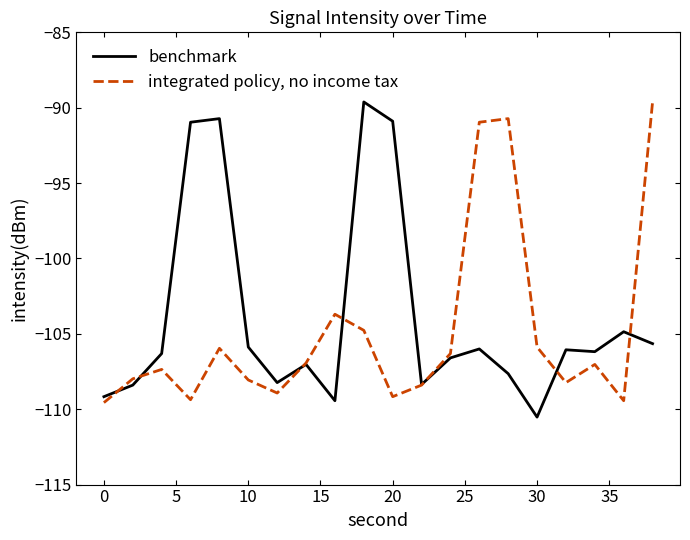

What are all the series names shown in the legend?

benchmark, integrated policy, no income tax